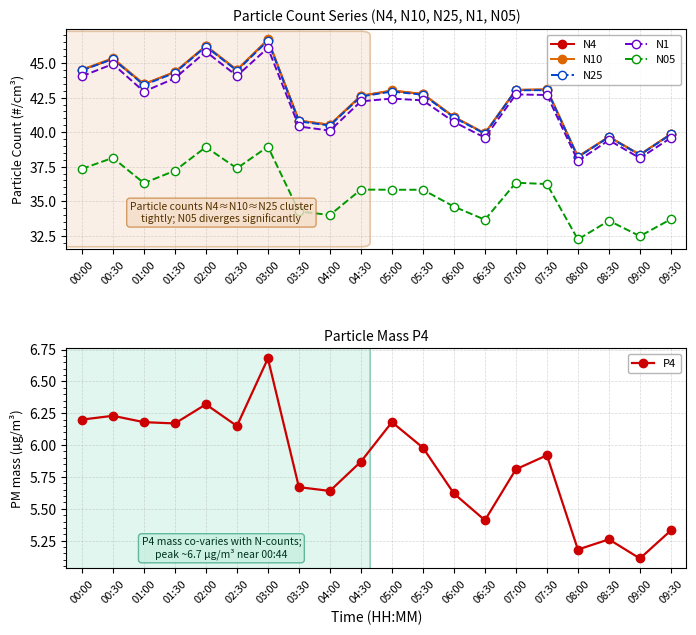

True or false: N4 and N05 intersect in this chart.

False